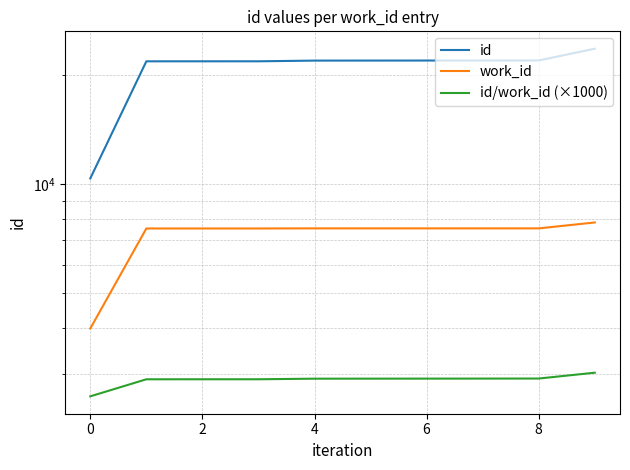

Reading right to left, extract all data points from this chart.

id: 23665.0	21963.0	21955.0	21951.0	21947.0	21942.0	21846.0	21845.0	21843.0	10376.0
work_id: 7842.0	7553.0	7553.0	7553.0	7553.0	7553.0	7548.0	7548.0	7548.0	3996.0
id/work_id (×1000): 3017.7	2907.9	2906.8	2906.3	2905.7	2905.1	2894.3	2894.1	2893.9	2596.6